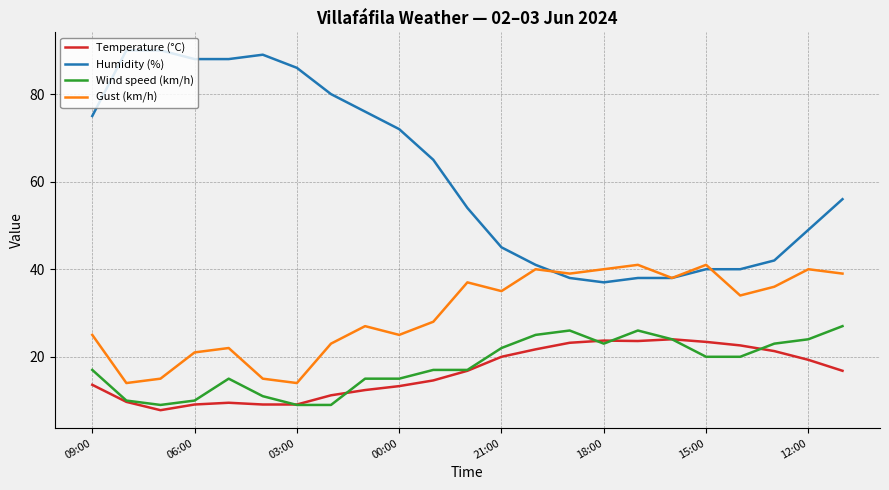

Which series has the largest total across all categories?

Humidity (%)